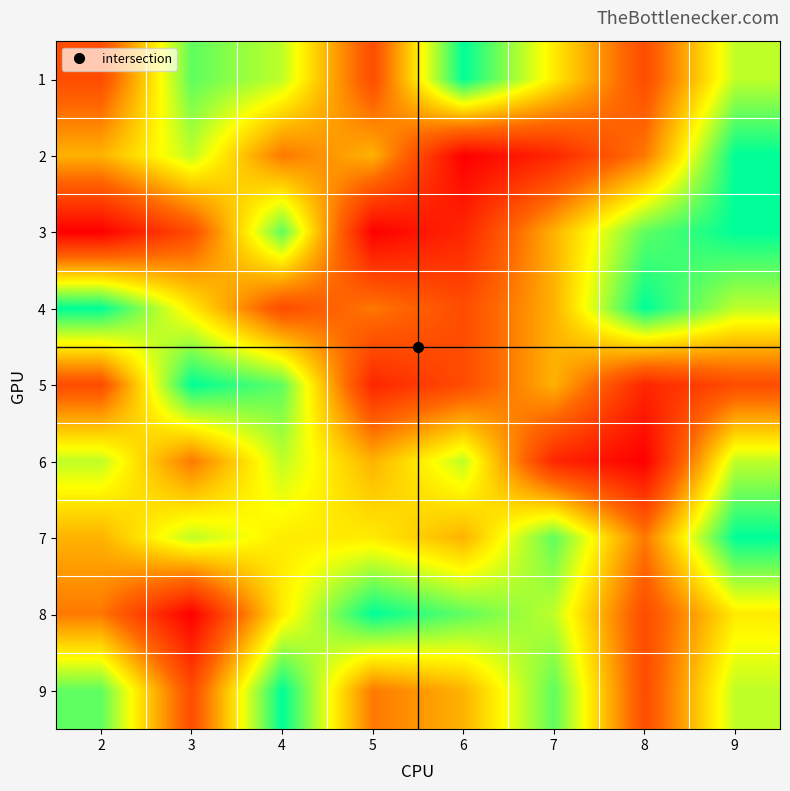

At 7, list the series in order from largest to smallest.

7, 9, 8, 1, 3, 4, 5, 2, 6